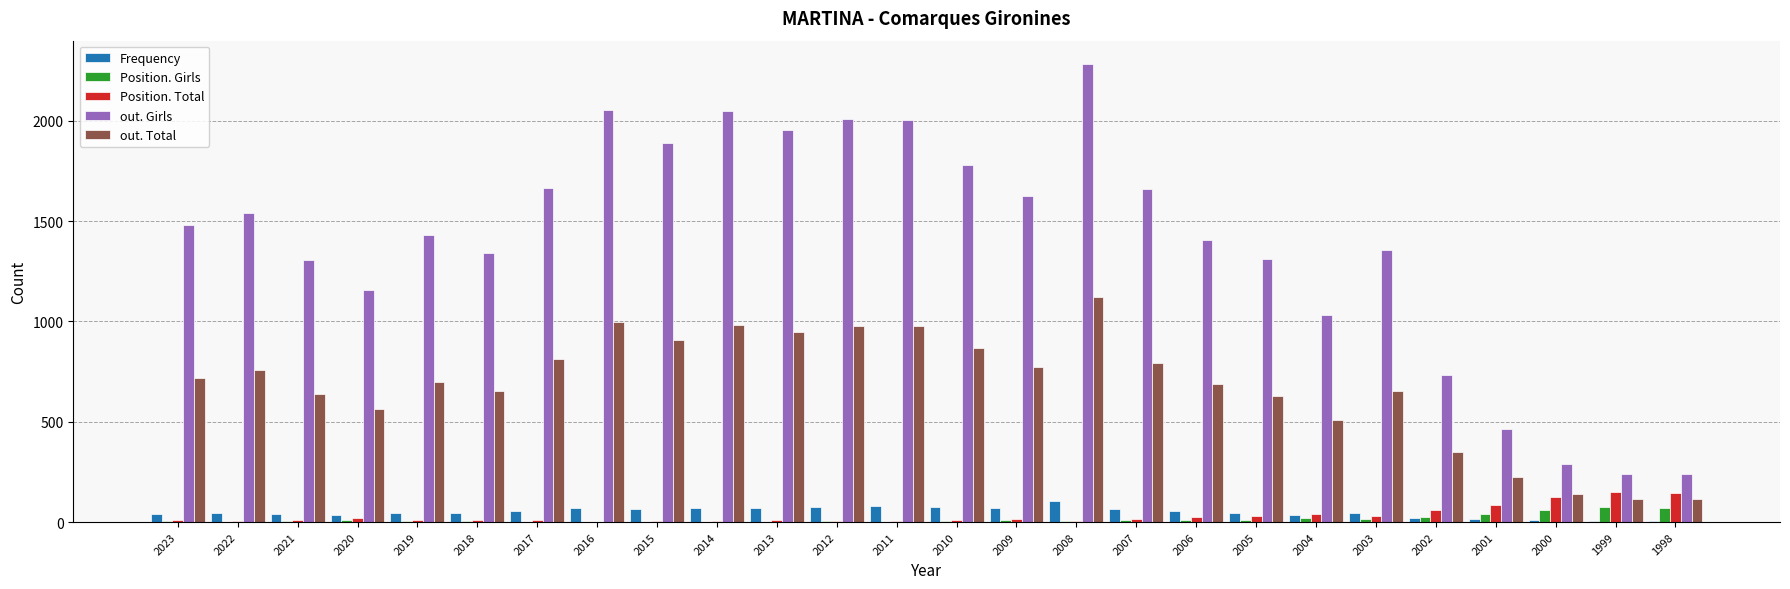

How many groups of bars are there?

26